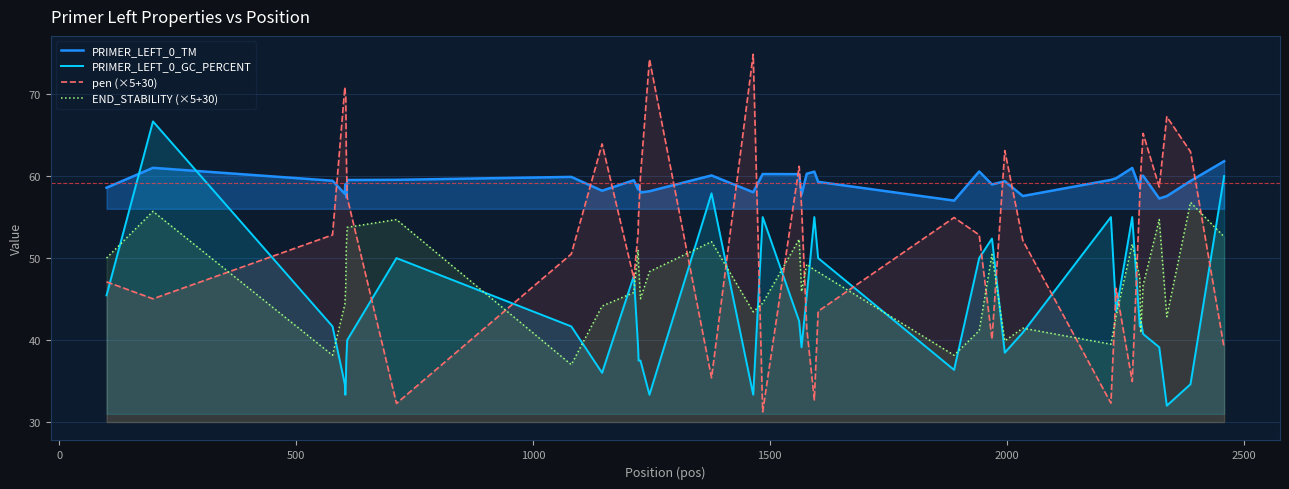

True or false: pen (×5+30) and PRIMER_LEFT_0_TM intersect in this chart.

True